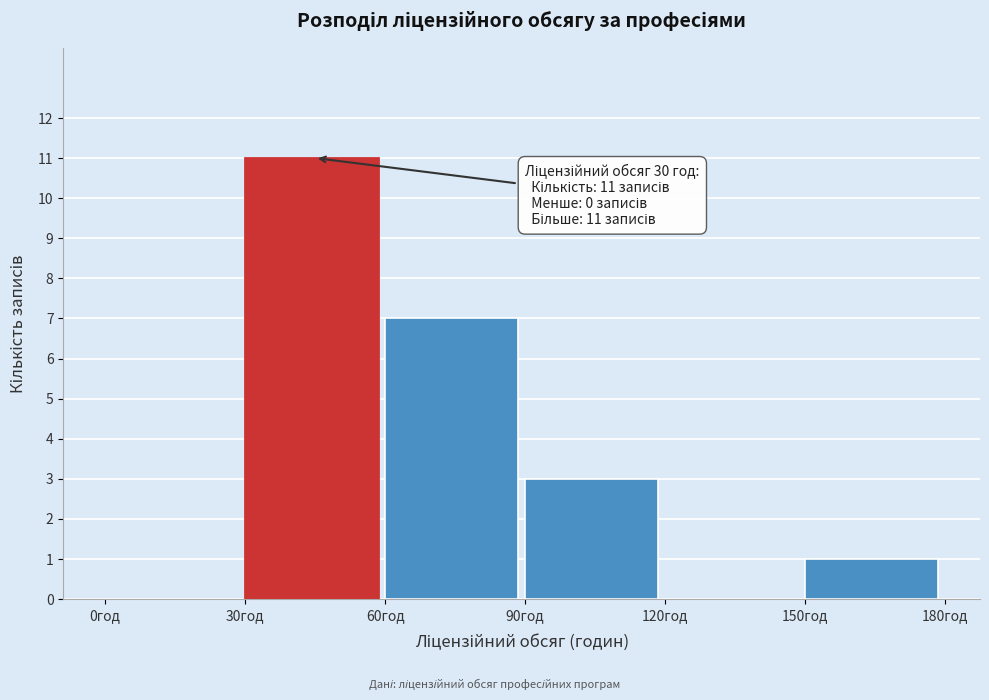

Reading left to right, extract all data points from this chart.

0год=0	30год=11	60год=7	90год=3	120год=0	150год=1